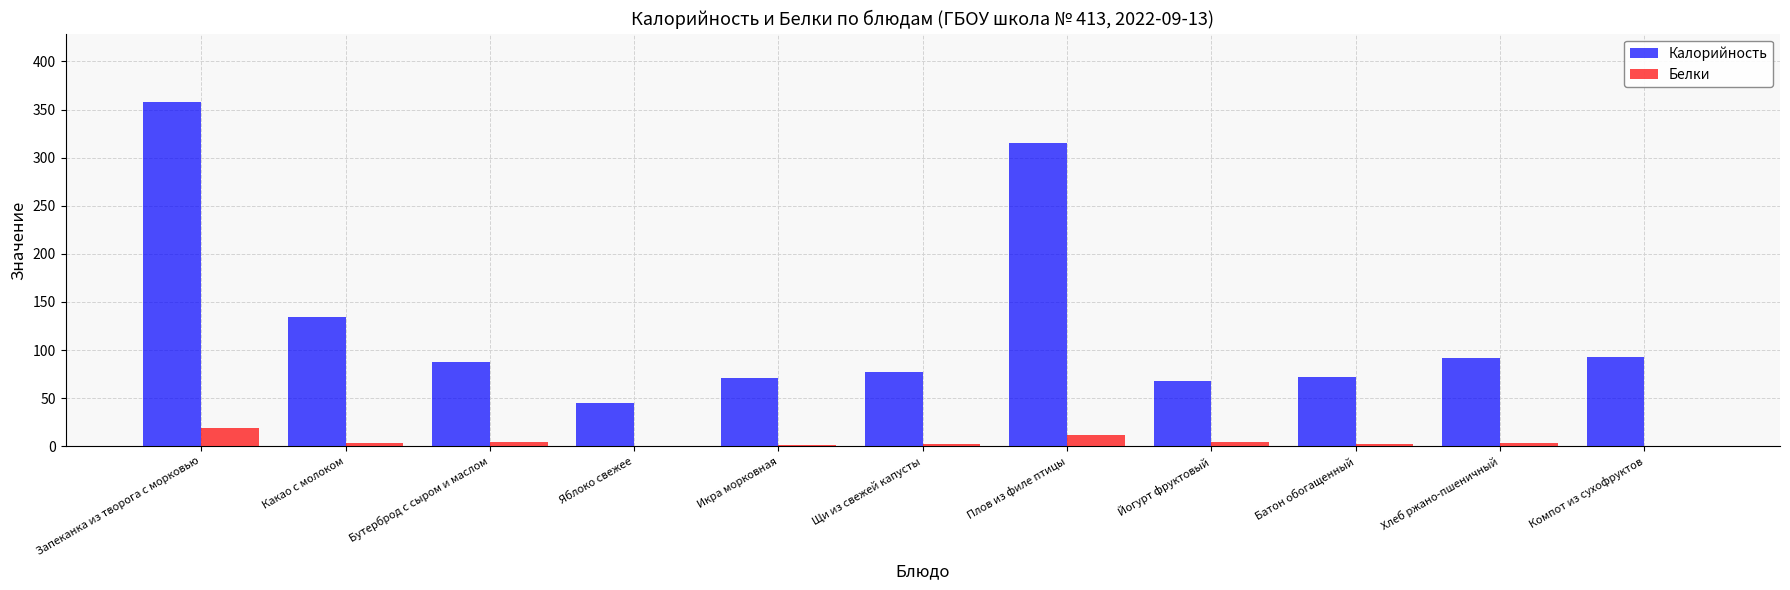

What is the sum of all Калорийность values?

1412.2